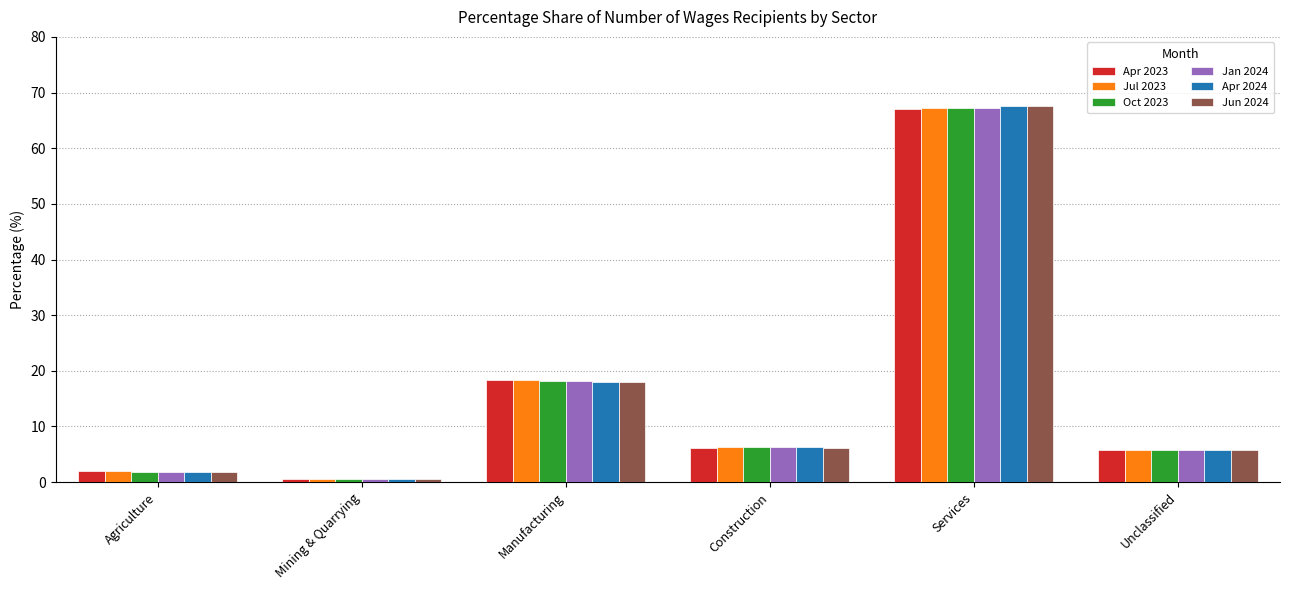

What is the total value across all series at Construction?

37.7